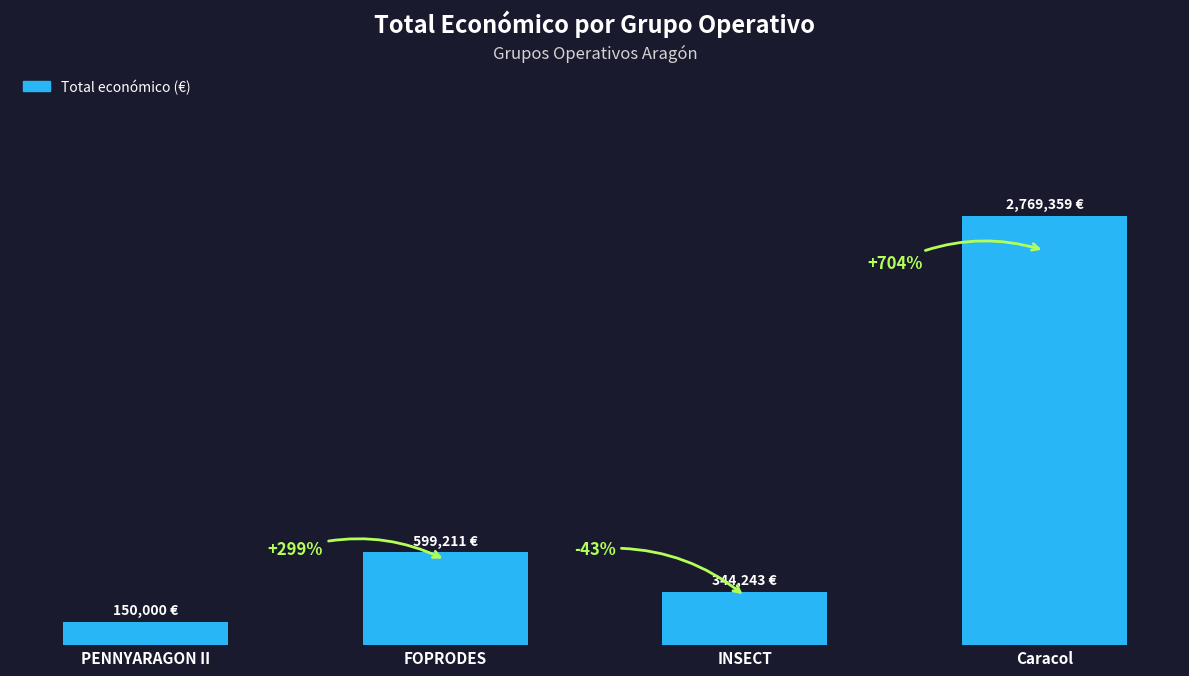

What is the difference between the maximum and minimum values?

2619359